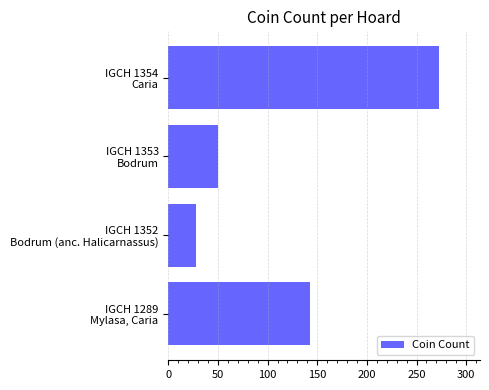

What is the smallest value displayed?

28